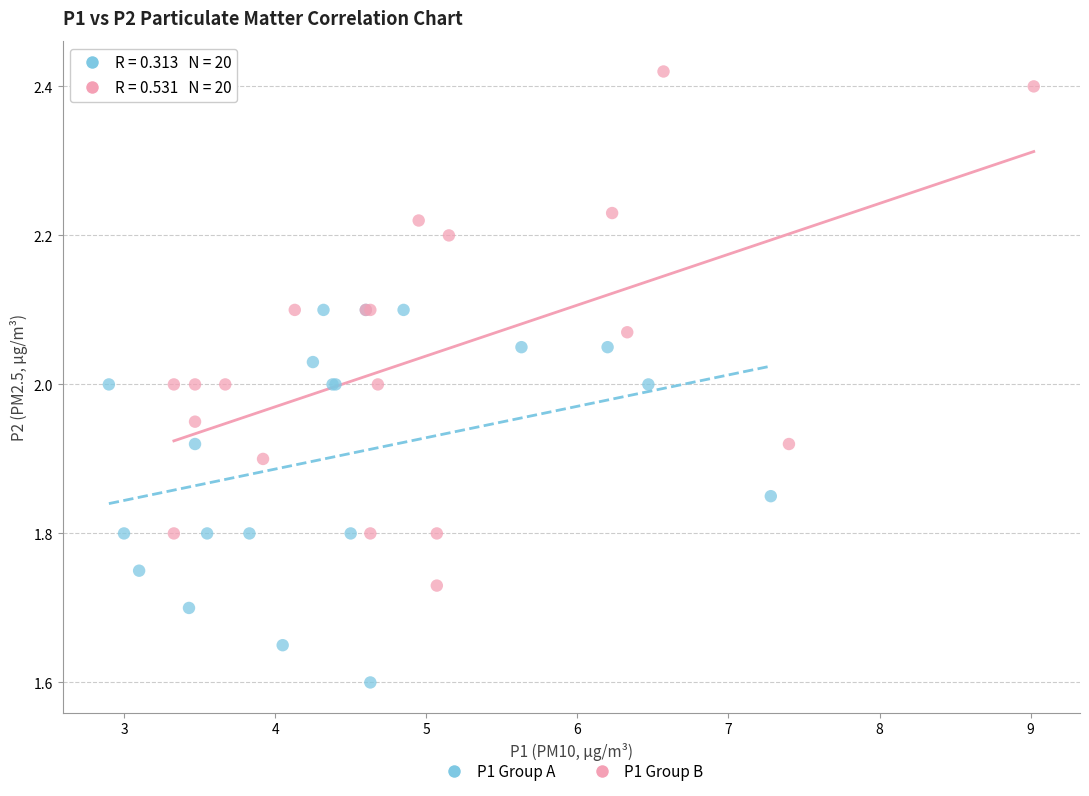

Which series contains the lowest Y value?

P1 Group A